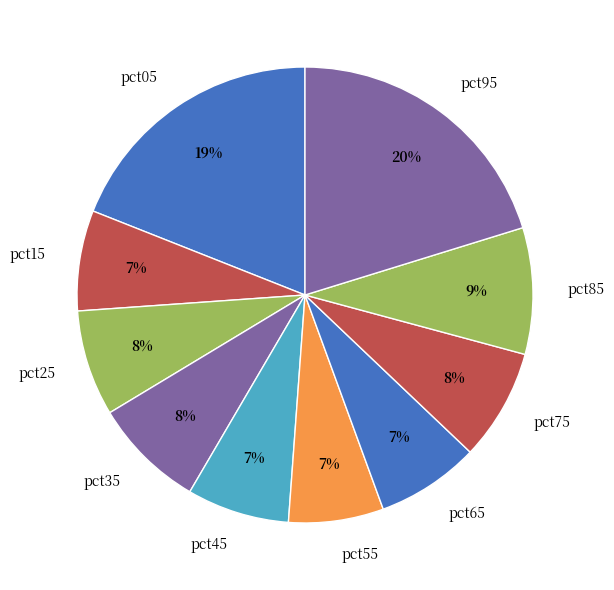

Combined, do pct15 and pct85 account for over 50%?

No